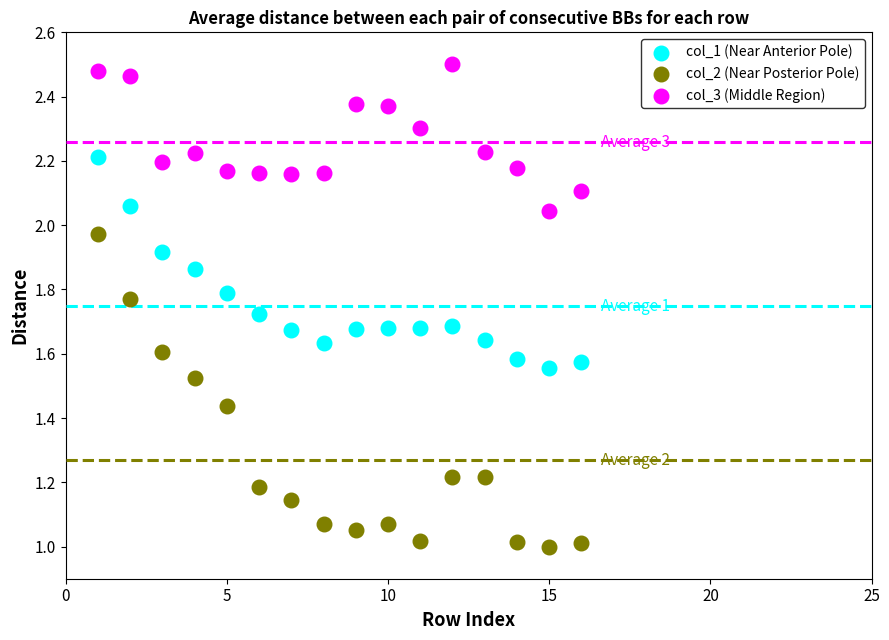

Which series contains the lowest Y value?

col_2 (Near Posterior Pole)